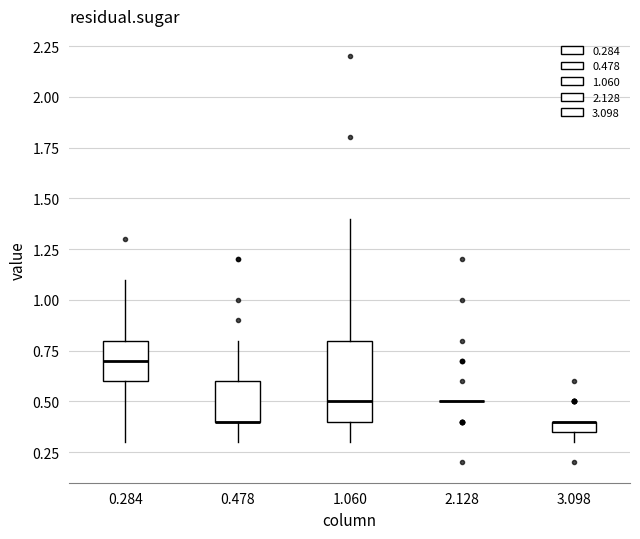

Comparing the boxes themselves (not the whiskers), which one is the tallest?

1.060